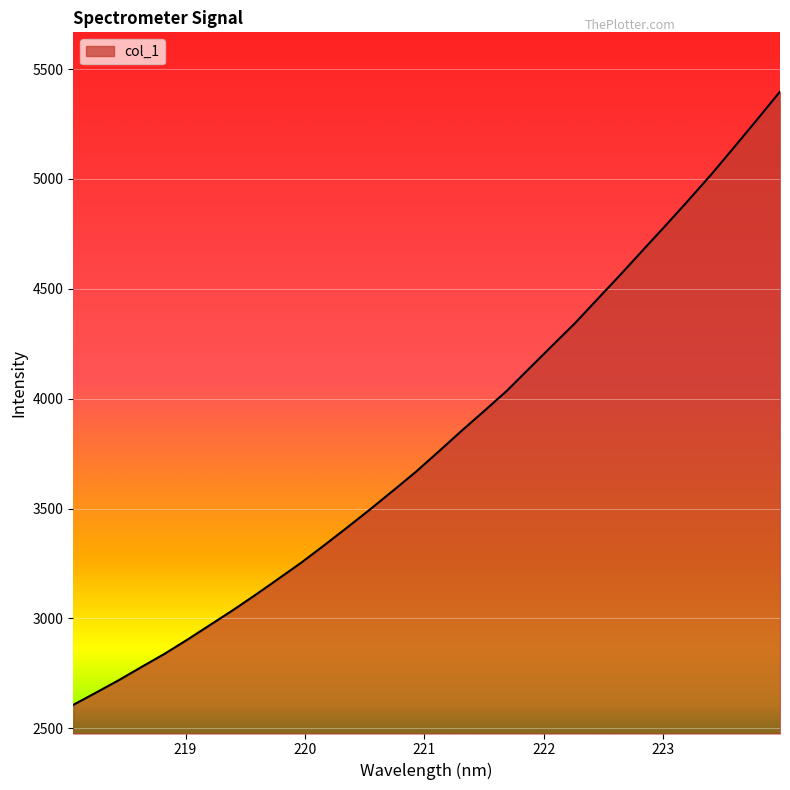

What is the greatest value displayed?

5397.5